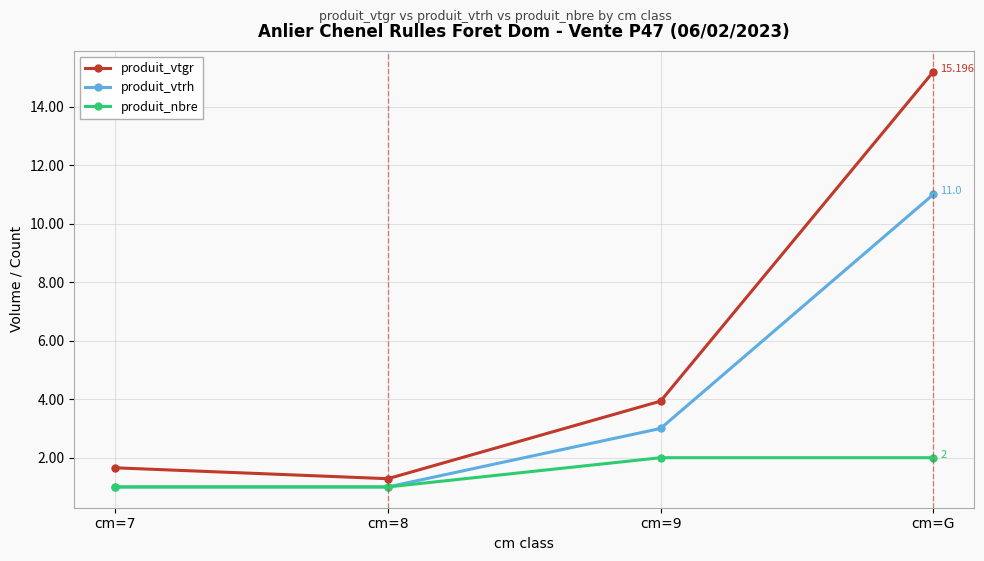

True or false: produit_vtrh and produit_vtgr cross at least once.

False